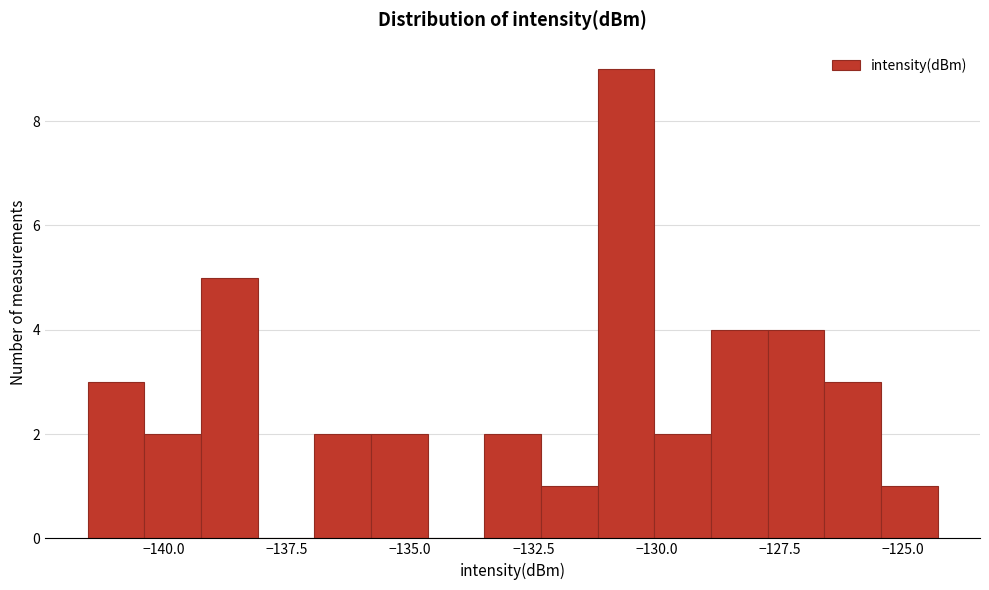

Read against the x-axis, roughly where is the centre of the tallest bar?

-130.5